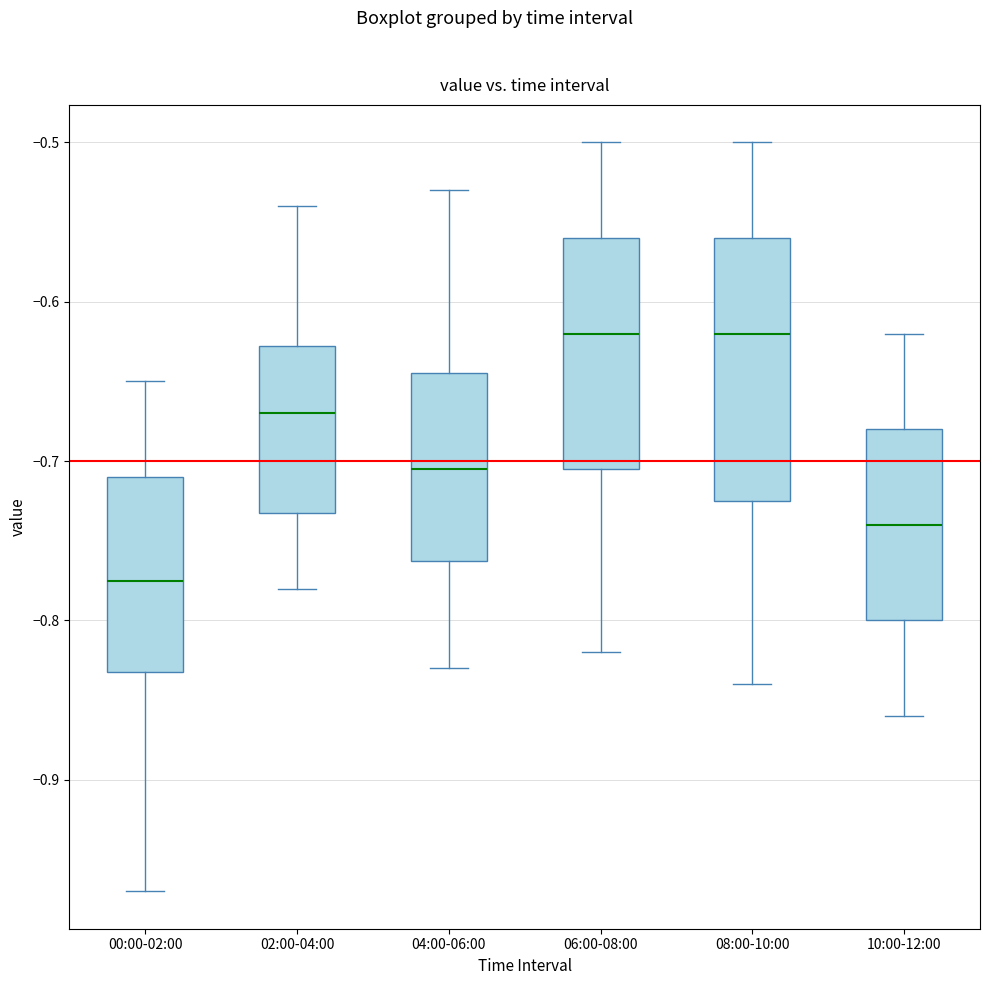

Reading left to right, transcribe this box plot: for each box, give where its median line is, the range the box spans, and where its two whiskers end, as read against the y-axis. The values are not printed on the chart, so give them approximately, as read against the axis.

00:00-02:00: median -0.77, box -0.83 to -0.71, whiskers -0.97 to -0.65
02:00-04:00: median -0.67, box -0.73 to -0.63, whiskers -0.78 to -0.54
04:00-06:00: median -0.70, box -0.76 to -0.64, whiskers -0.83 to -0.53
06:00-08:00: median -0.62, box -0.70 to -0.56, whiskers -0.82 to -0.50
08:00-10:00: median -0.62, box -0.72 to -0.56, whiskers -0.84 to -0.50
10:00-12:00: median -0.74, box -0.80 to -0.68, whiskers -0.86 to -0.62